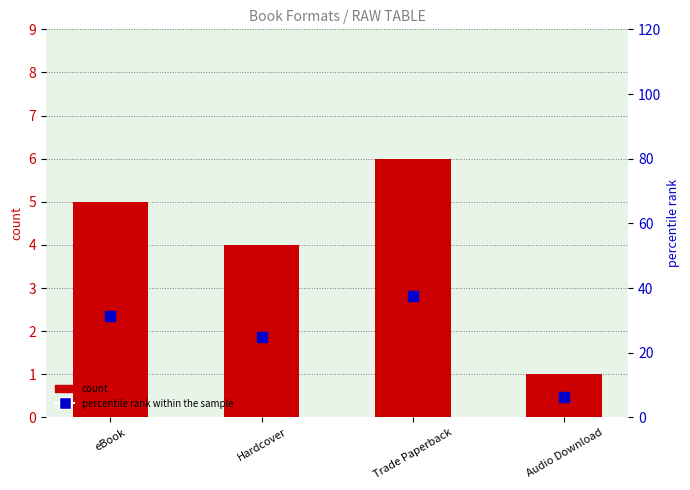

Which series contains the lowest Y value?

count